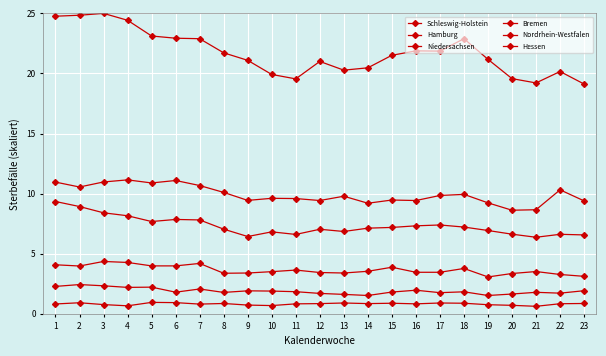

How many categories are shown in the chart?

23